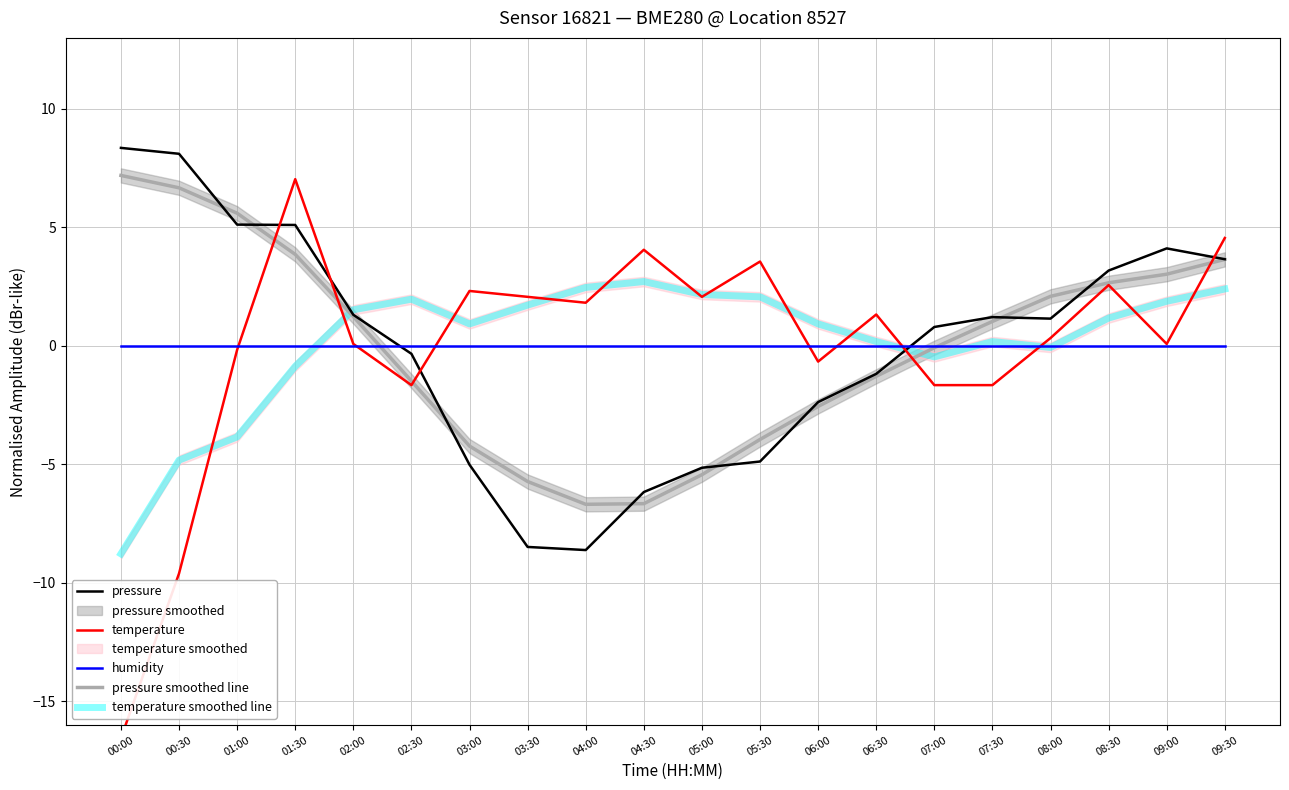

List the series in order of their peak value, highest first.

pressure, pressure smoothed line, temperature, temperature smoothed line, humidity